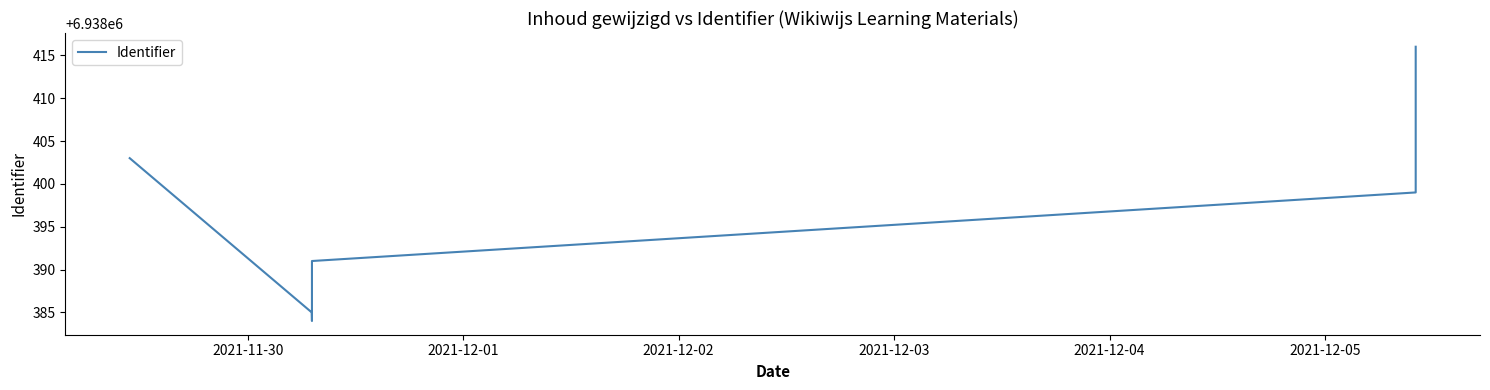

What is the smallest value displayed?

6938384